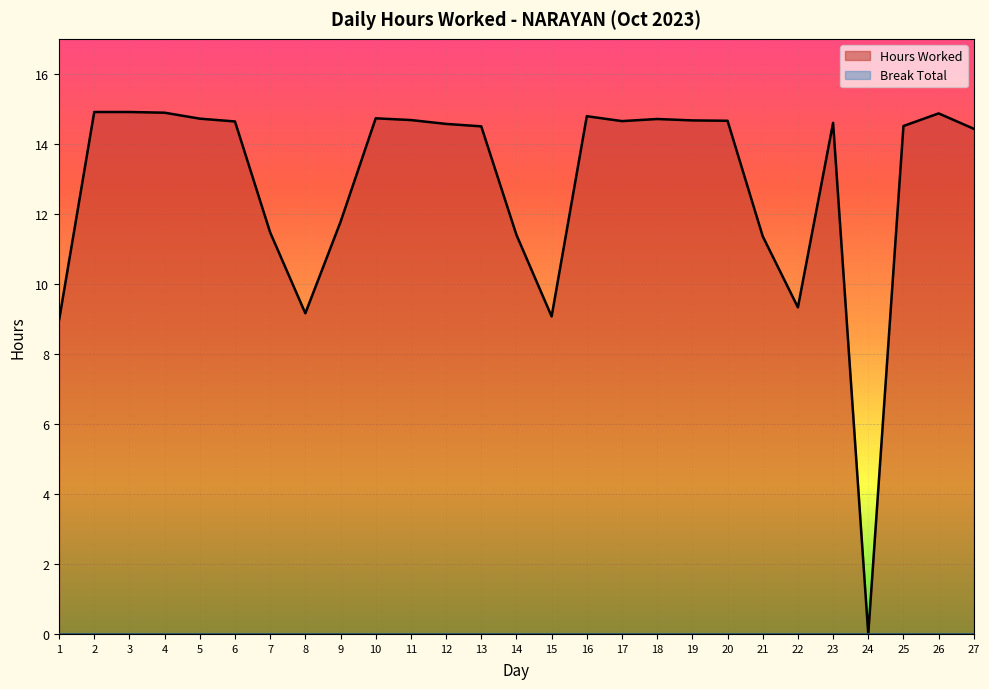

What is the maximum value shown in the chart?

14.9